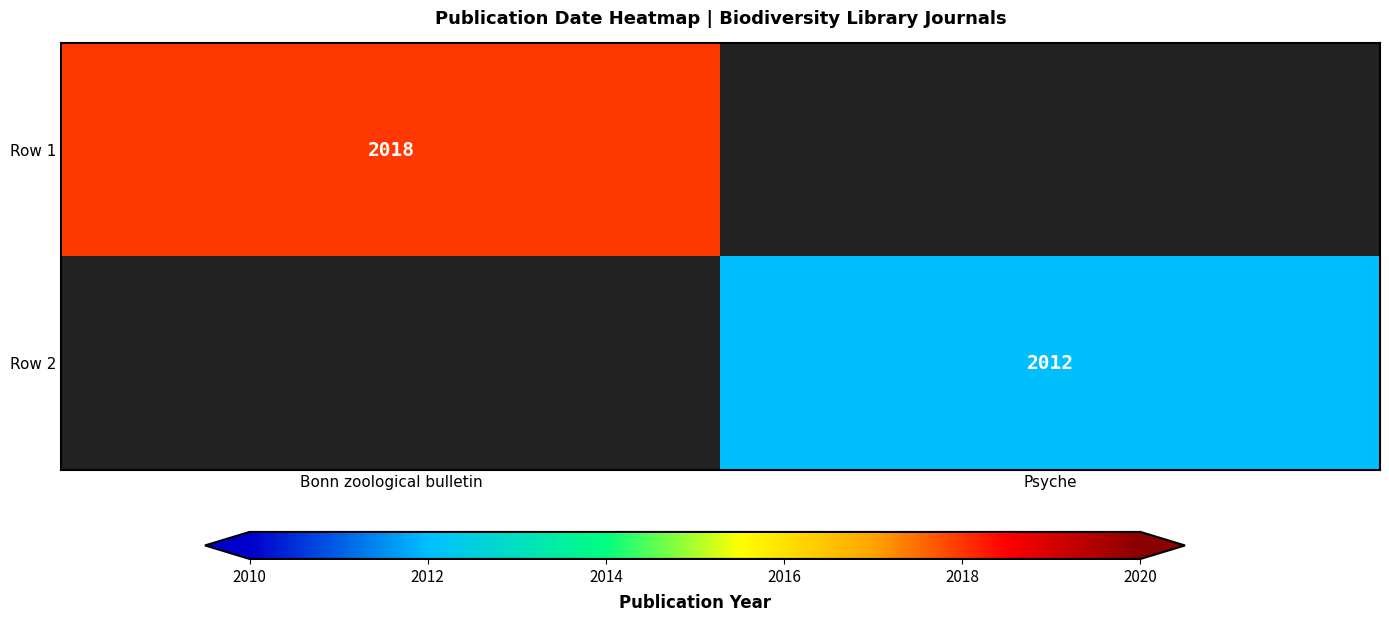

Is the value of Row 1 at Bonn zoological bulletin greater than the value of Row 2 at Psyche?

Yes